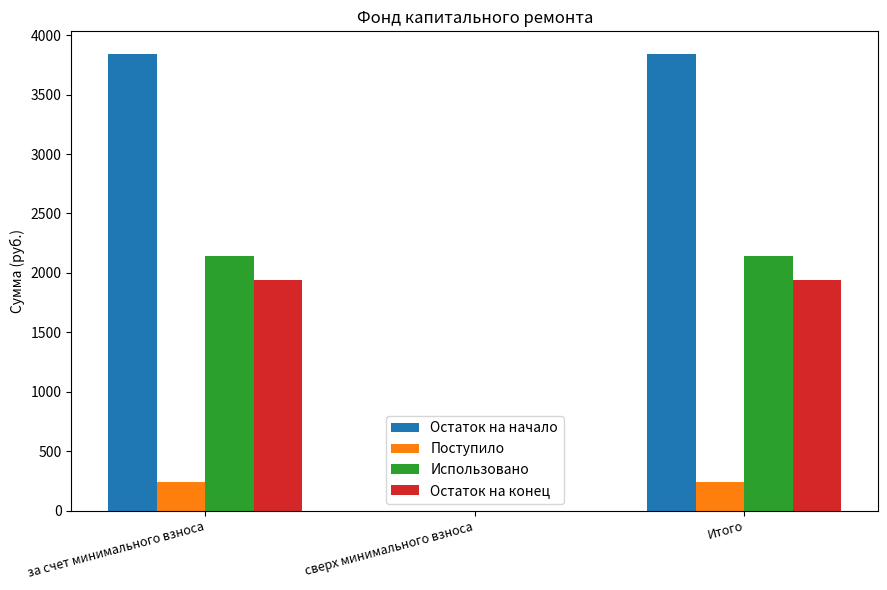

The Остаток на конец series shows 1940.9 at Итого. True or false?

True